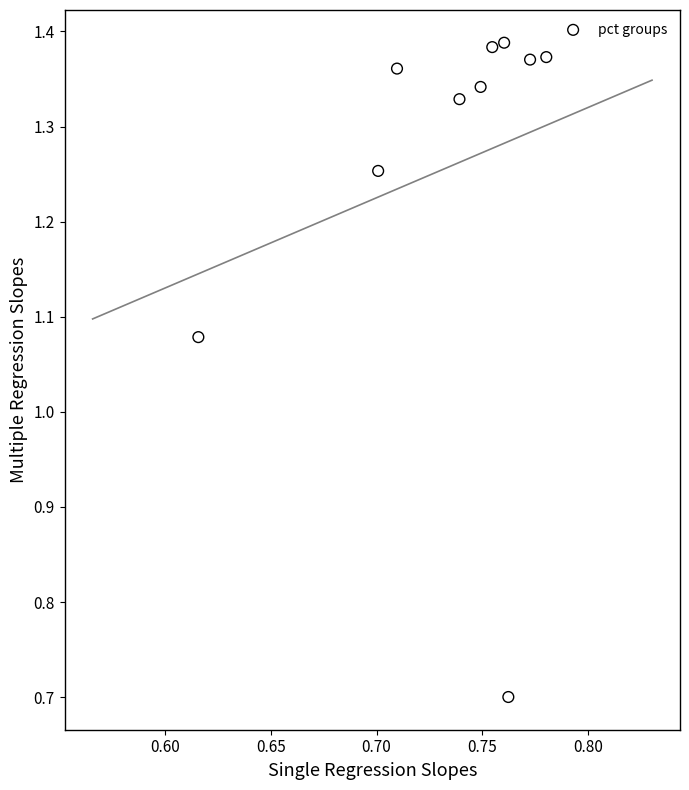

What is the average X value?

0.7